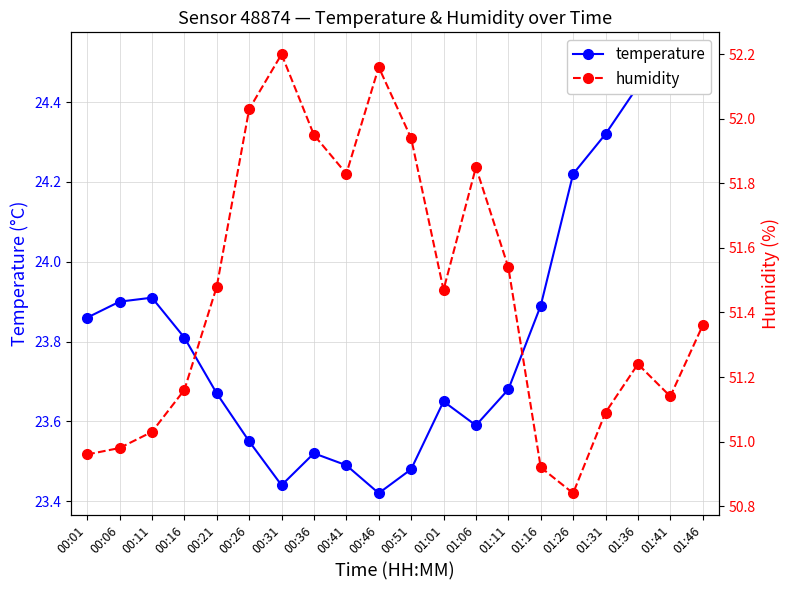

At which label does humidity first exceed 51?

00:11